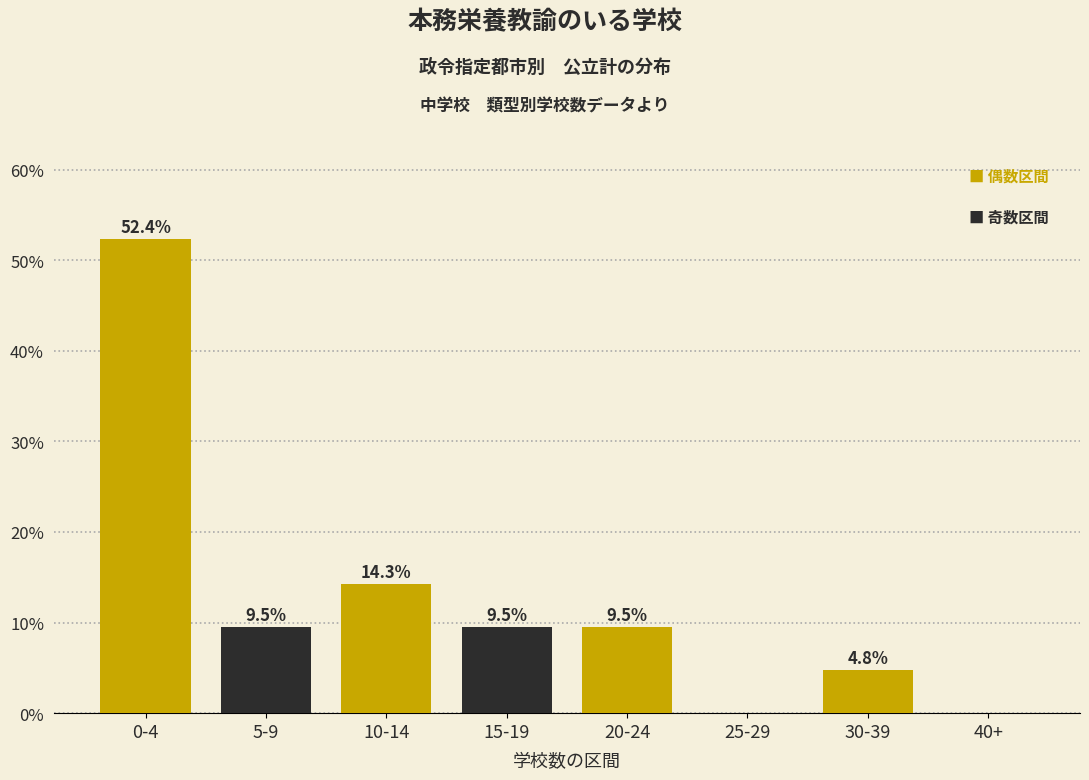

Reading right to left, extract all data points from this chart.

40+=0.0	30-39=4.8	25-29=0.0	20-24=9.5	15-19=9.5	10-14=14.3	5-9=9.5	0-4=52.4